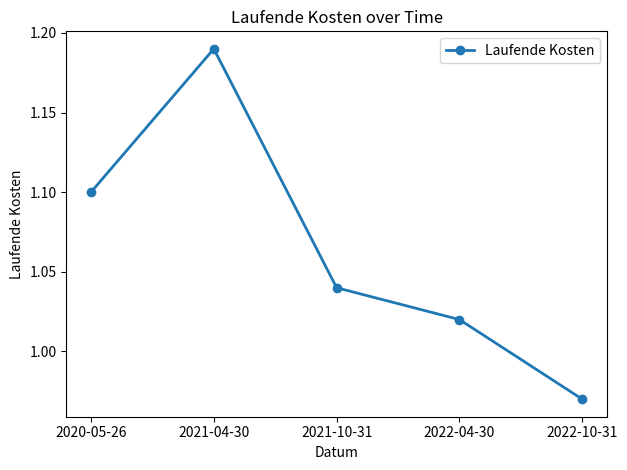

What is the change in value from 2020-05-26 to 2022-04-30?

-0.1